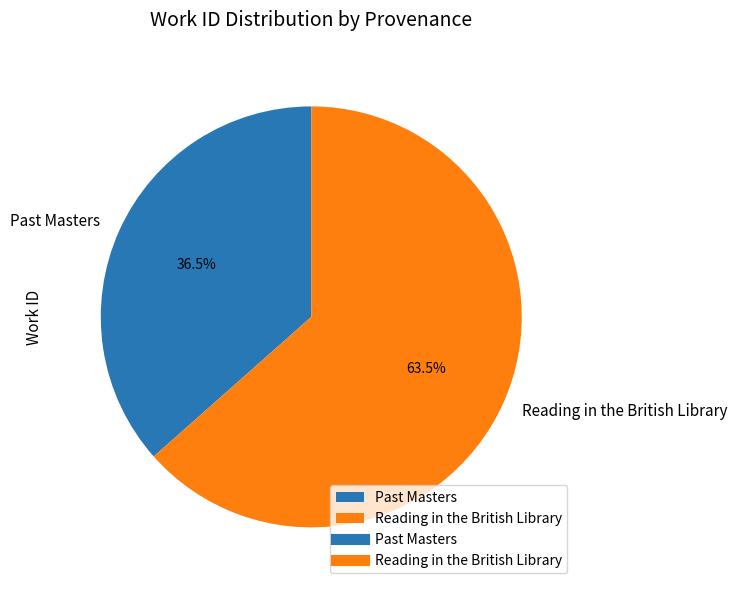

What is the smallest slice in the pie chart?

Past Masters